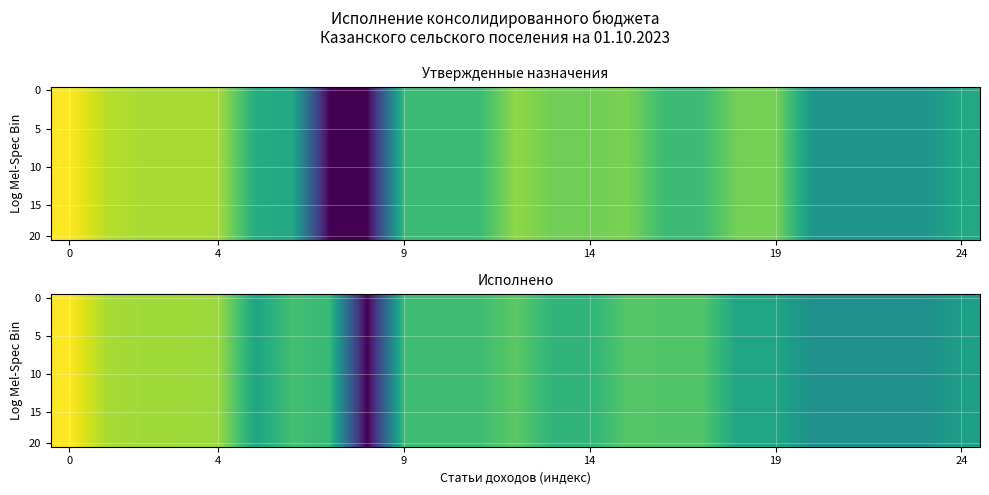

What is the greatest value displayed?

17.6